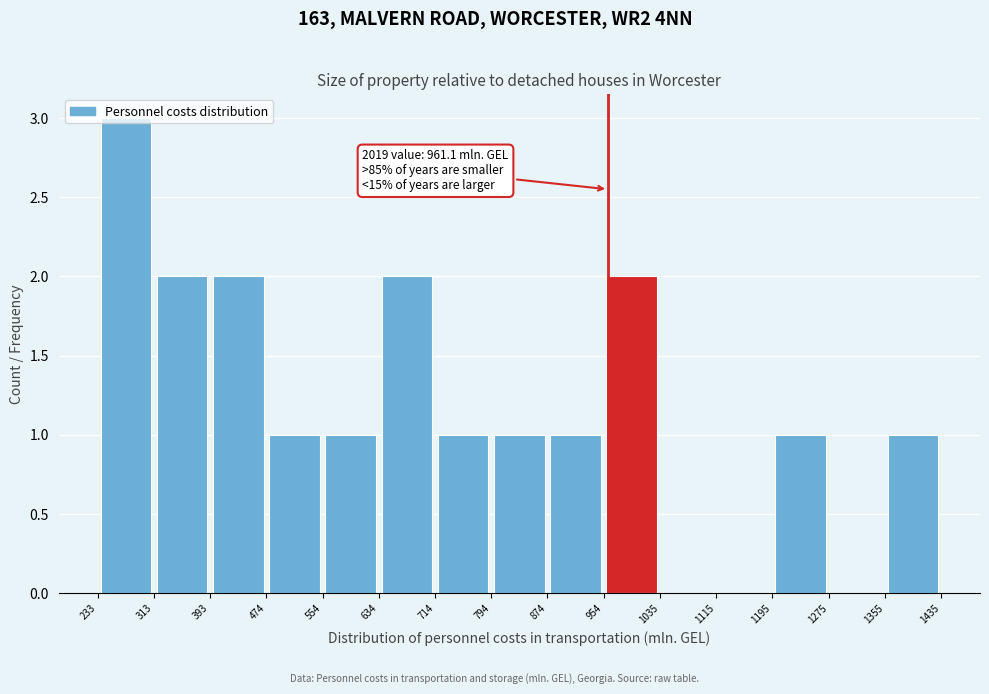

Which range on the x-axis has the tallest bar?

233 to 313